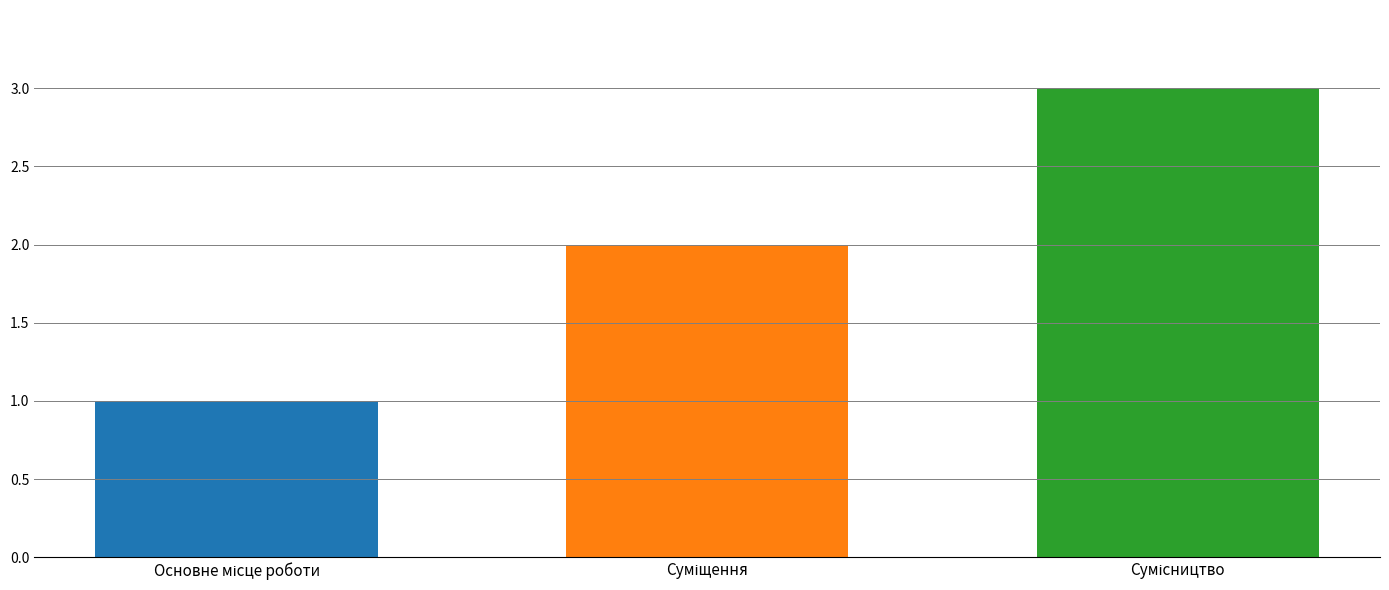

Are the bars grouped side by side (vs. stacked)?

Yes